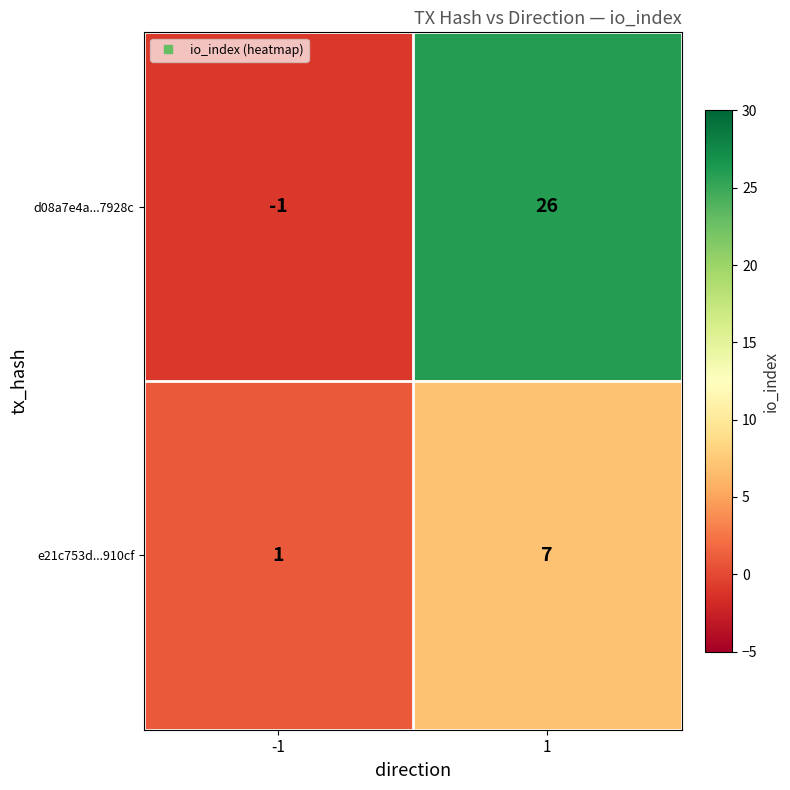

At 1, list the series in order from smallest to largest.

e21c753d...910cf, d08a7e4a...7928c